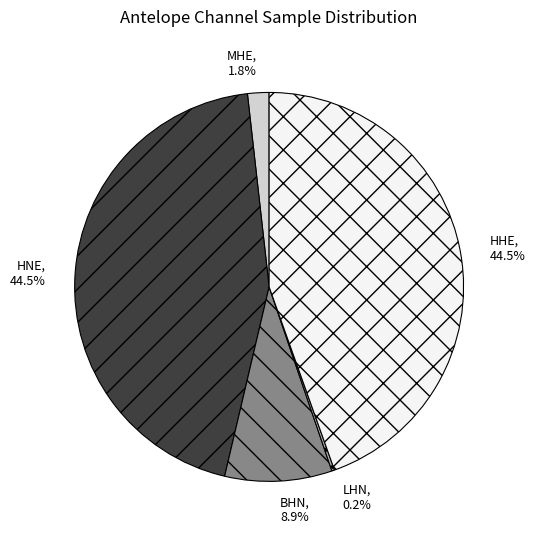

Between HHE and MHE, which is larger?

HHE